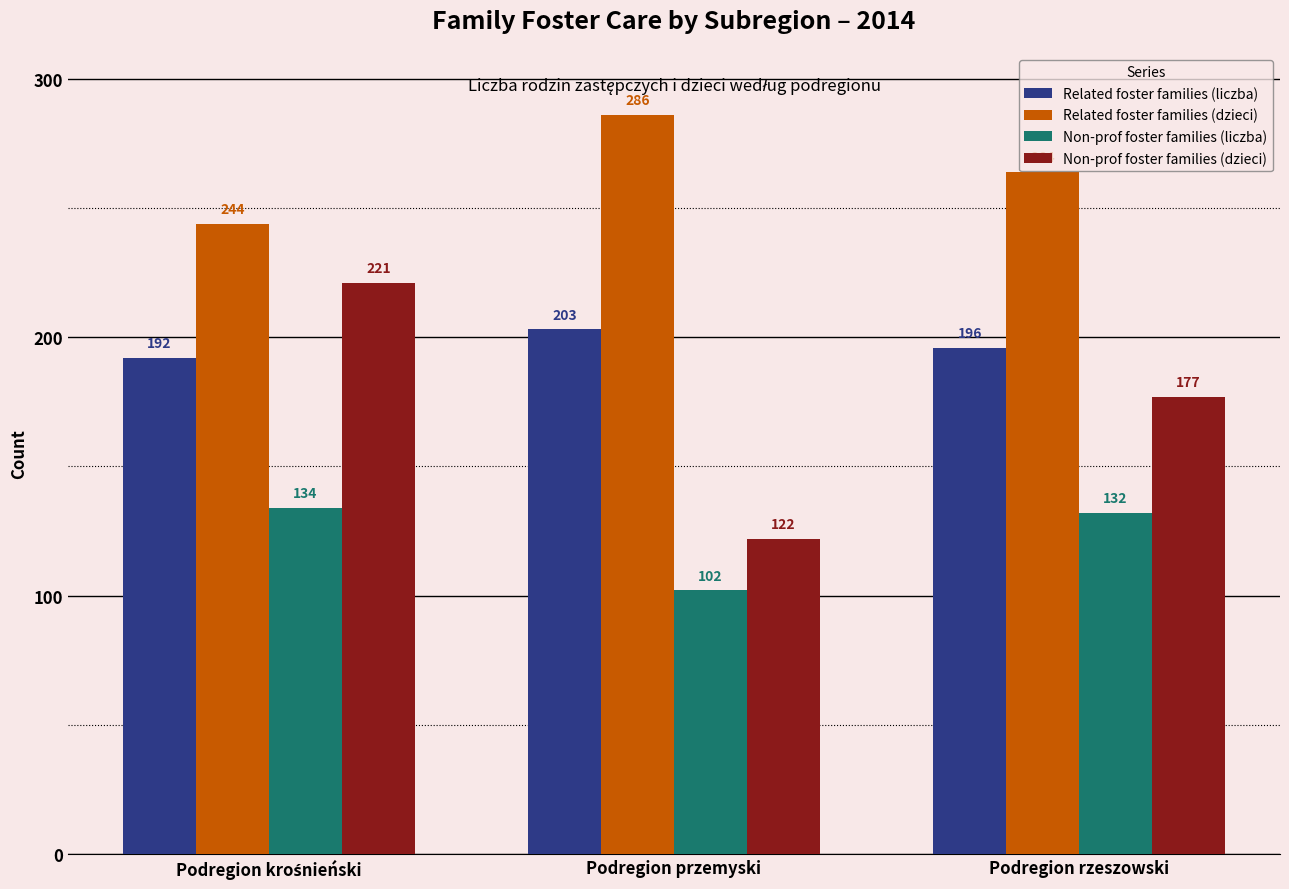

Which series has the widest spread of values?

Non-prof foster families (dzieci)